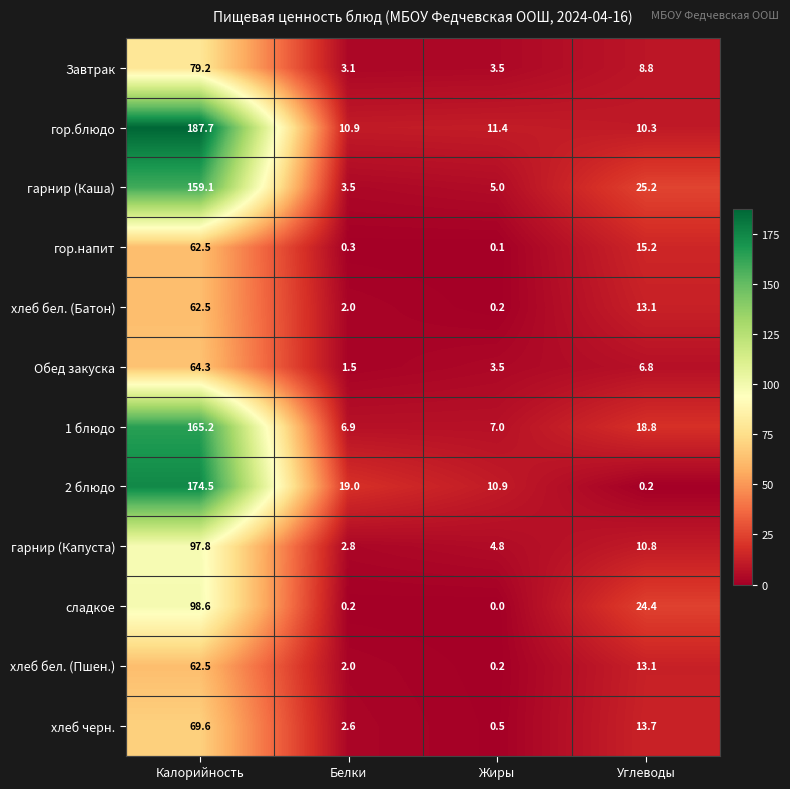

What is the sum of all гарнир (Каша) values?

192.8